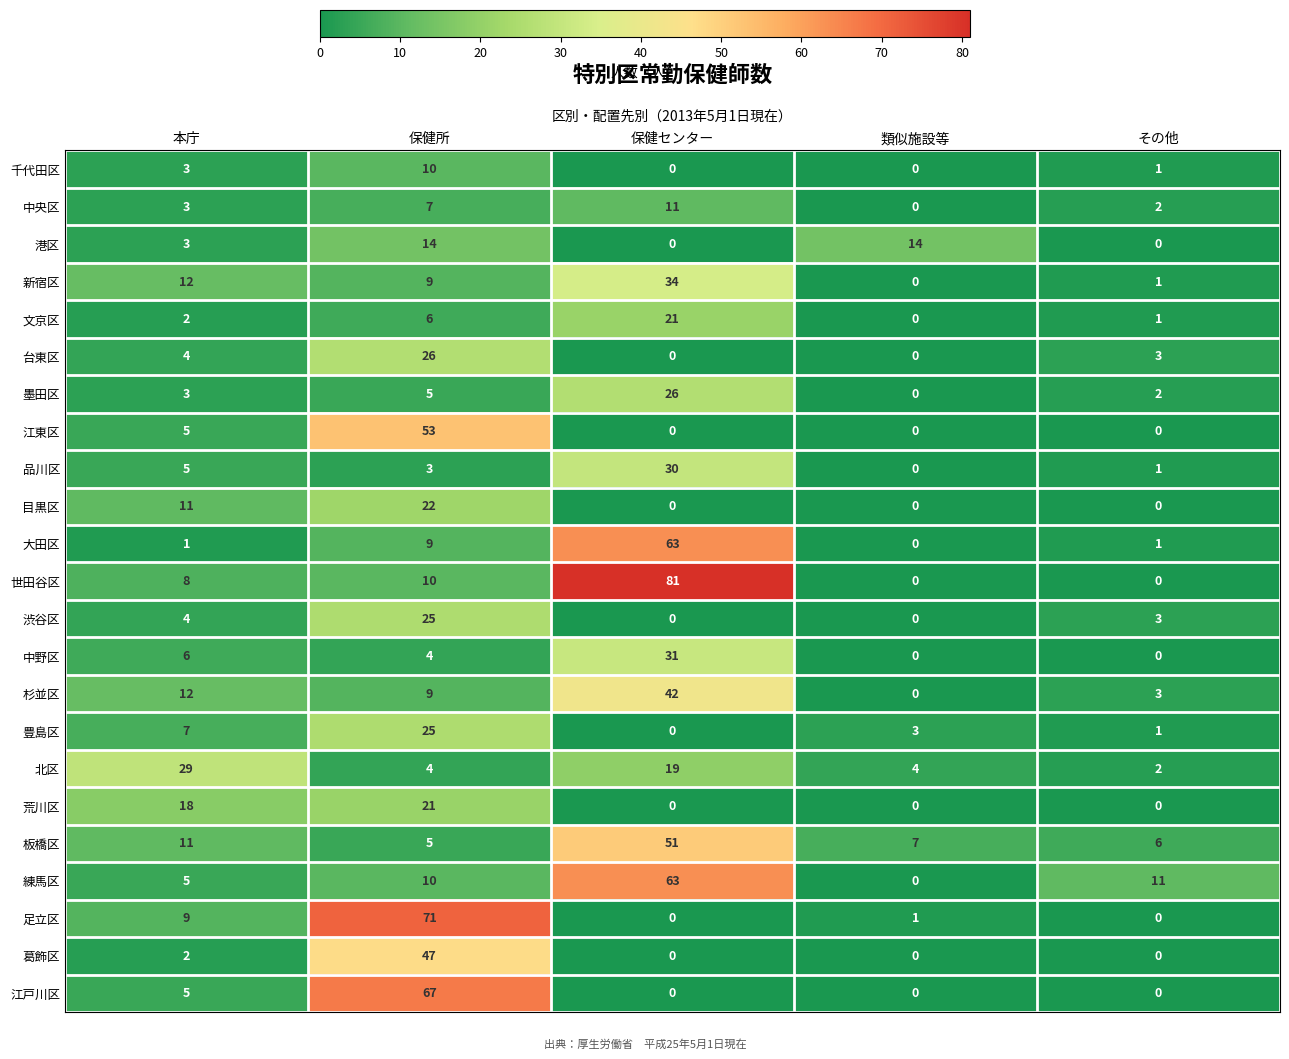

What is the spread (max minus min) of values at その他?

11